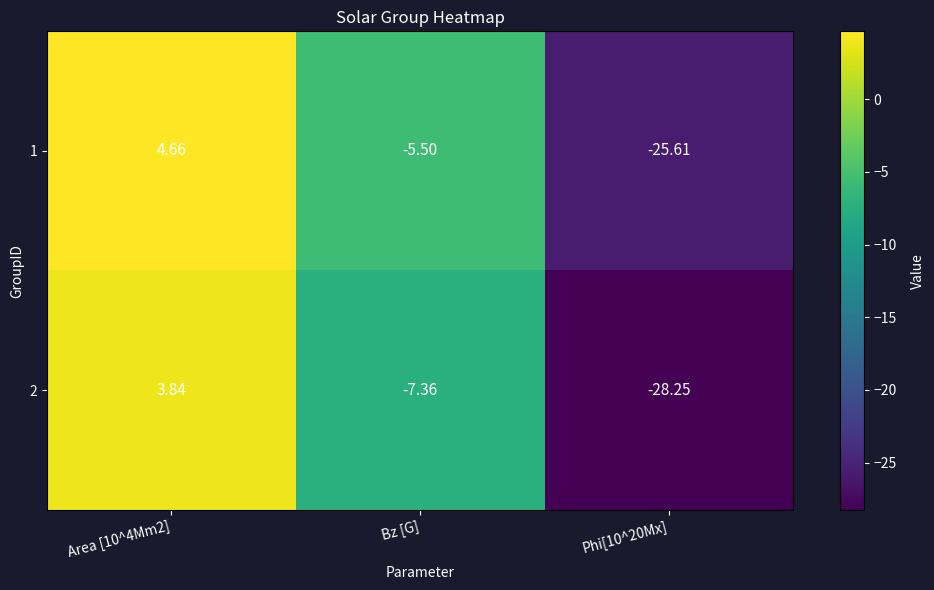

Is the value of 1 at Area [10^4Mm2] greater than the value of 2 at Area [10^4Mm2]?

Yes